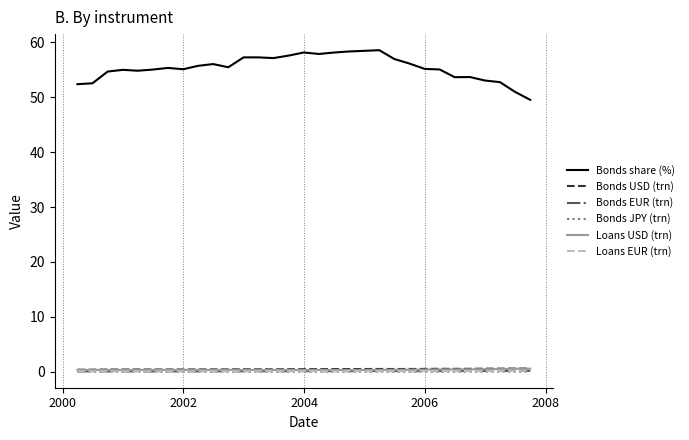

Which series has the largest range (max minus min)?

Bonds share (%)